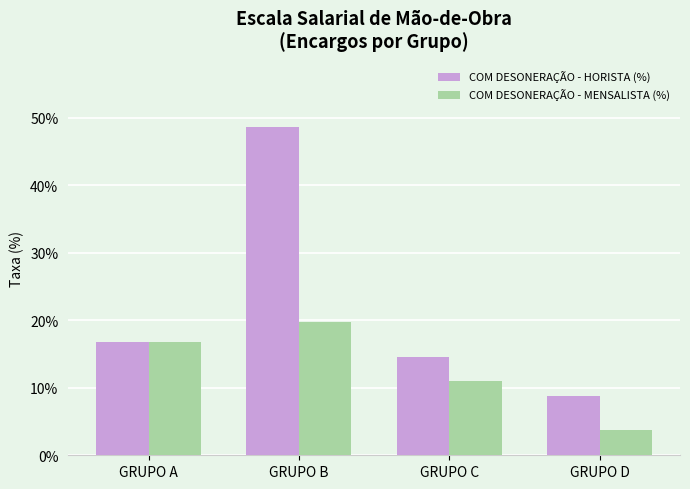

Rank the series by their average value, from lowest to highest.

COM DESONERAÇÃO - MENSALISTA (%), COM DESONERAÇÃO - HORISTA (%)